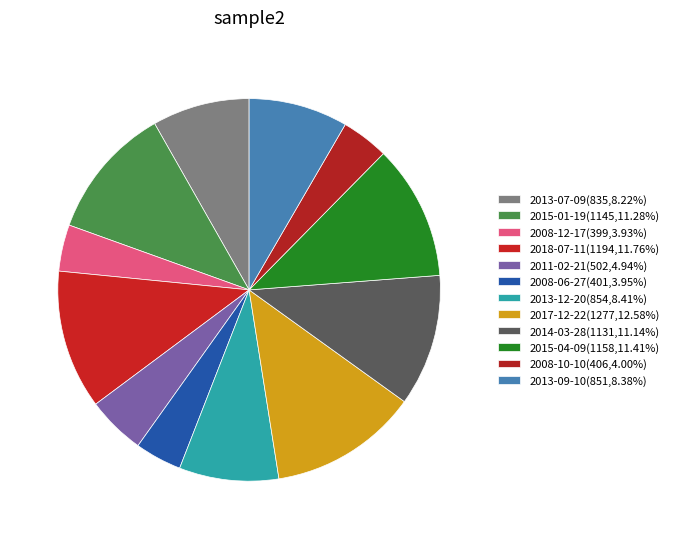

What percentage is the 2015-01-19 slice, to the nearest percent?

11%